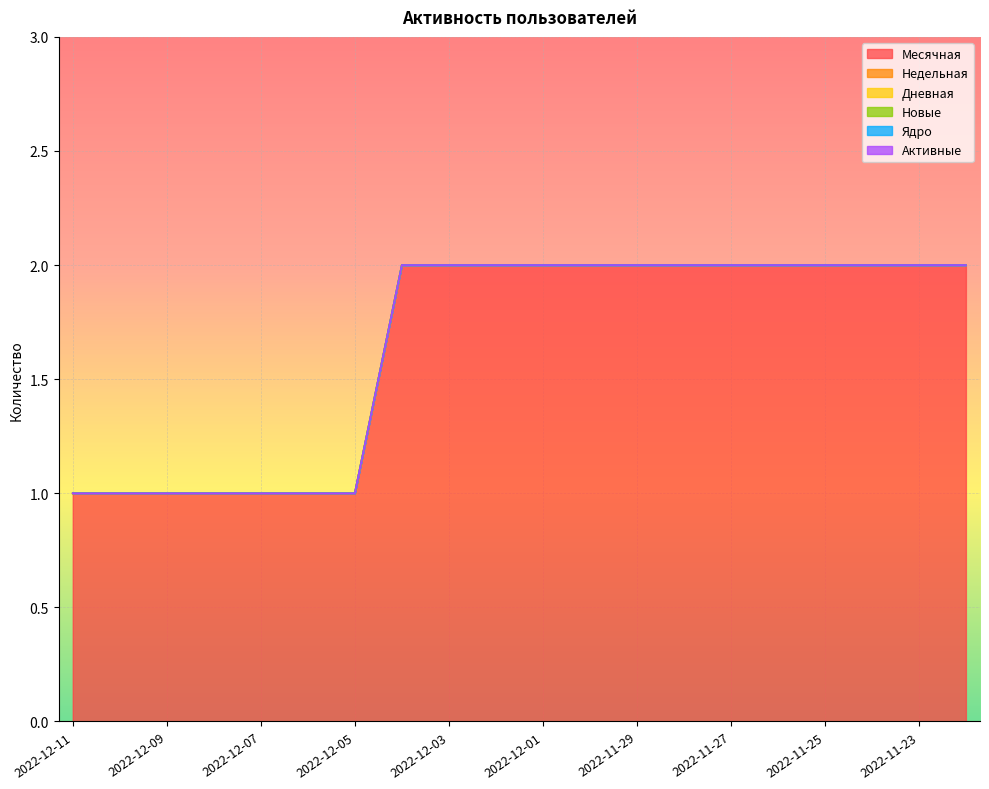

Reading left to right, extract all data points from this chart.

Месячная: 1	1	1	1	1	1	1	2	2	2	2	2	2	2	2	2	2	2	2	2
Недельная: 0	0	0	0	0	0	0	0	0	0	0	0	0	0	0	0	0	0	0	0
Дневная: 0	0	0	0	0	0	0	0	0	0	0	0	0	0	0	0	0	0	0	0
Новые: 0	0	0	0	0	0	0	0	0	0	0	0	0	0	0	0	0	0	0	0
Ядро: 0	0	0	0	0	0	0	0	0	0	0	0	0	0	0	0	0	0	0	0
Активные: 0	0	0	0	0	0	0	0	0	0	0	0	0	0	0	0	0	0	0	0